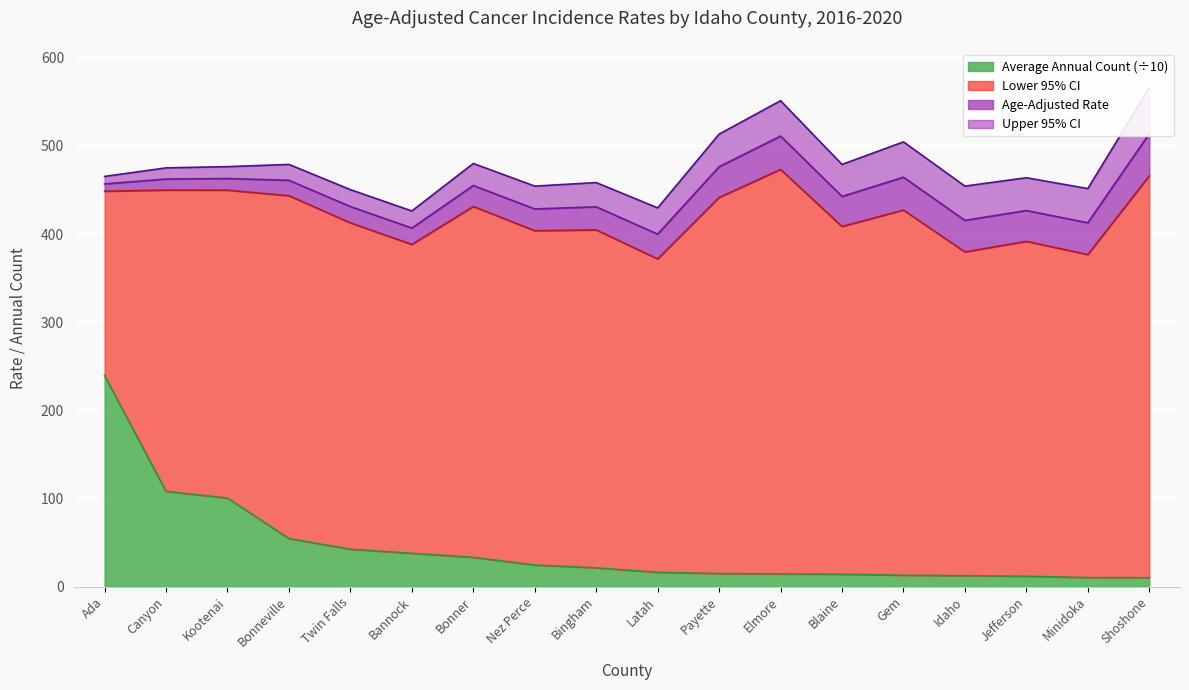

How many distinct data groups are displayed?

4